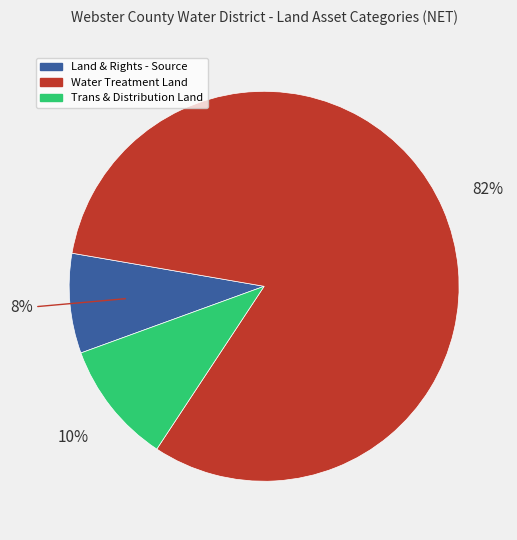

Does any single category account for the majority?

Yes